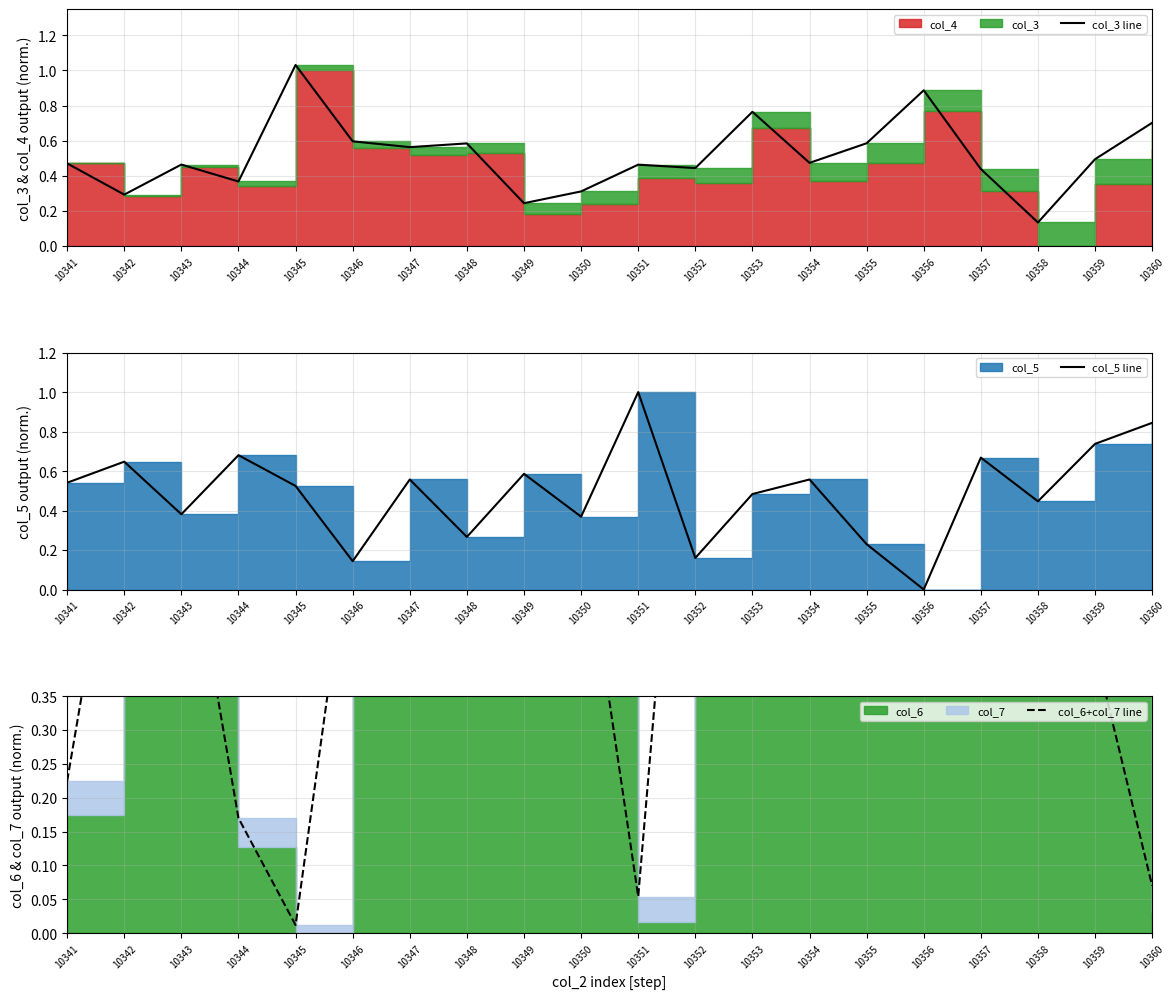

How many col_5 line values are between 0 and 1?

20